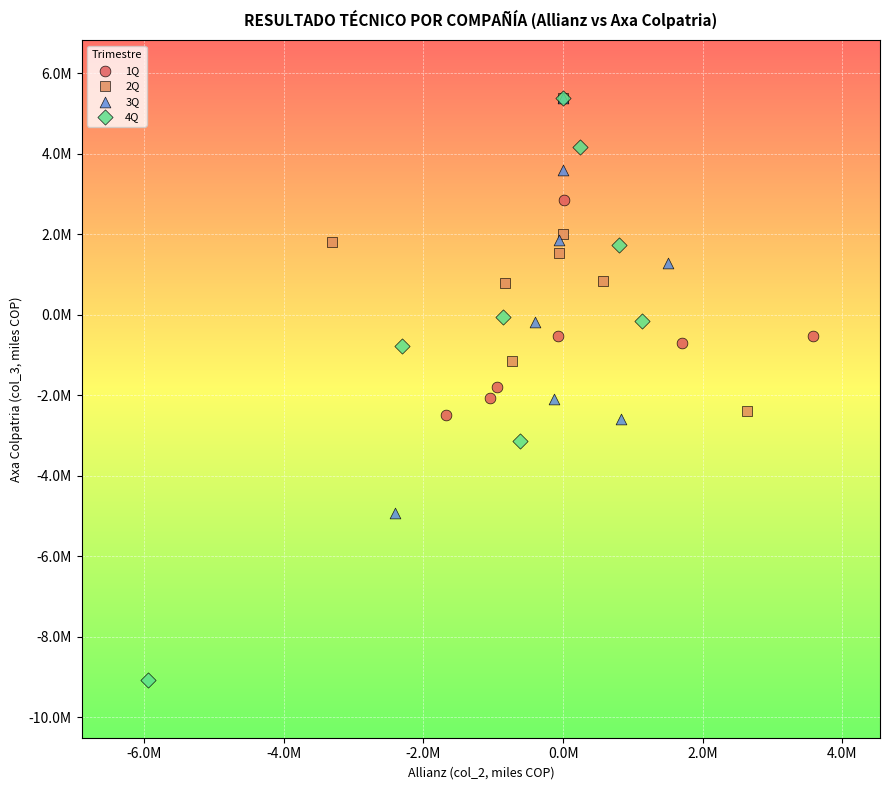

What are all the series names shown in the legend?

1Q, 2Q, 3Q, 4Q